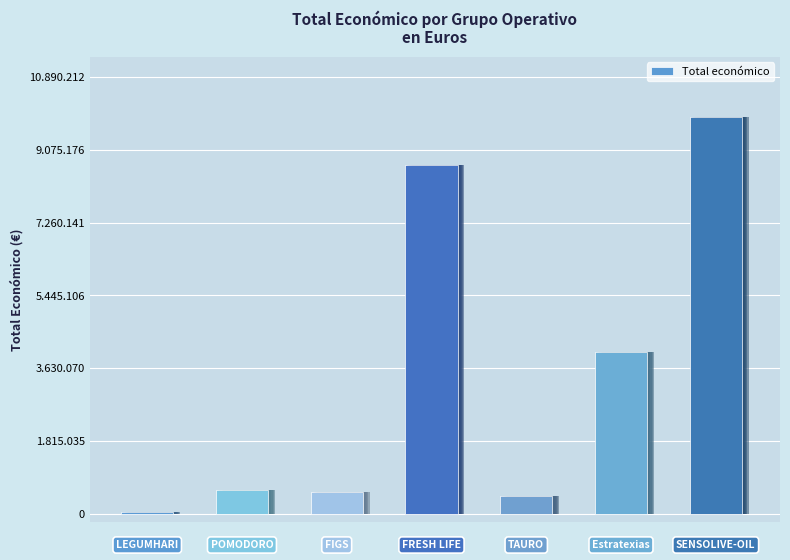

The value at 4 is 440317. True or false?

True